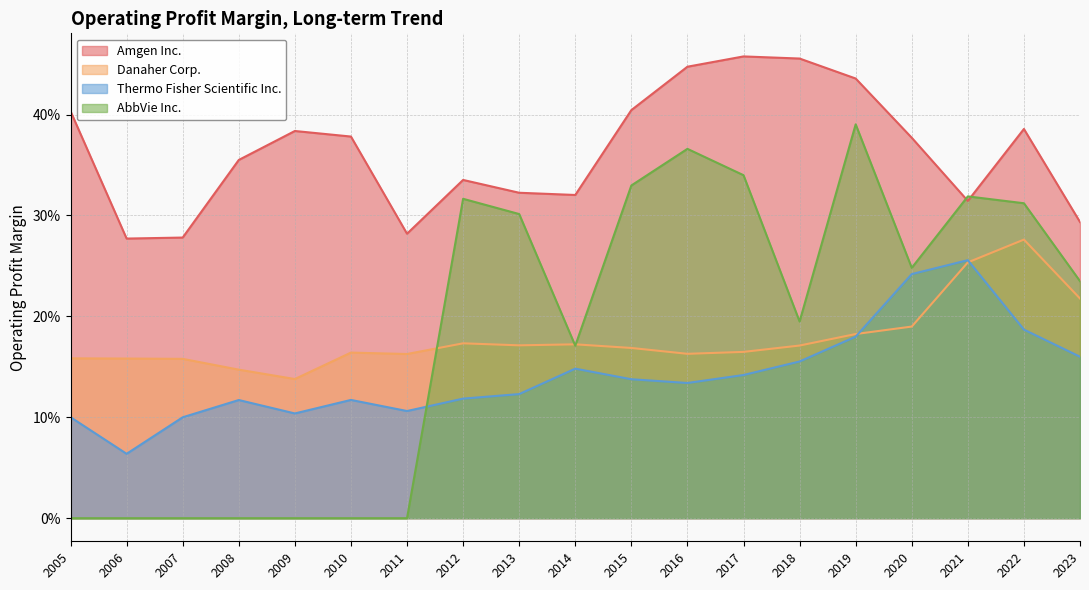

True or false: AbbVie Inc. and Amgen Inc. intersect in this chart.

True